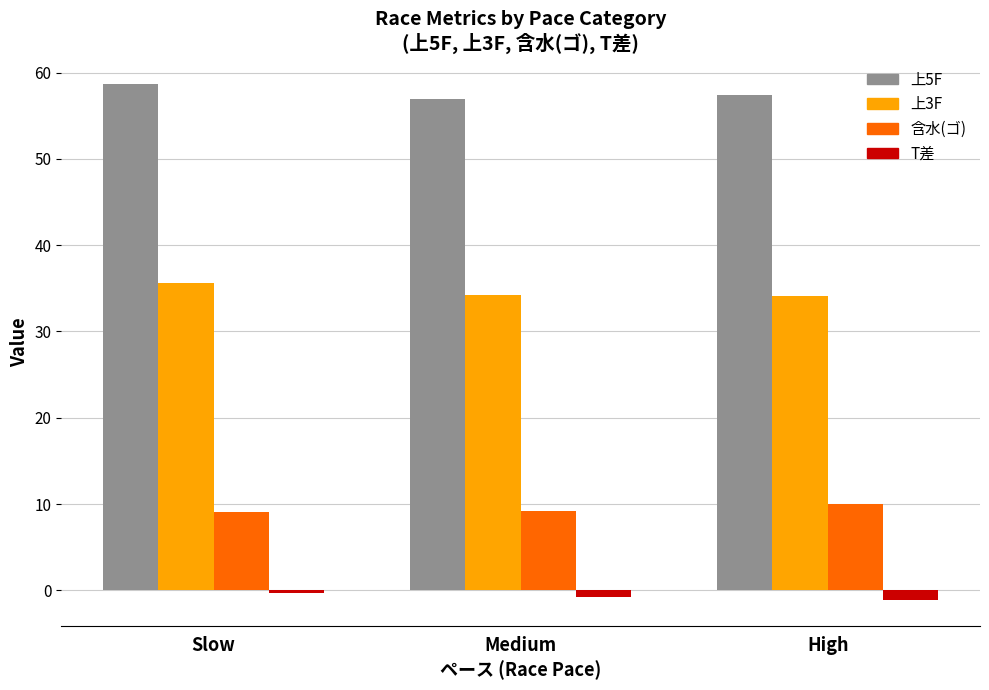

What is the total value across all series at Slow?

103.1